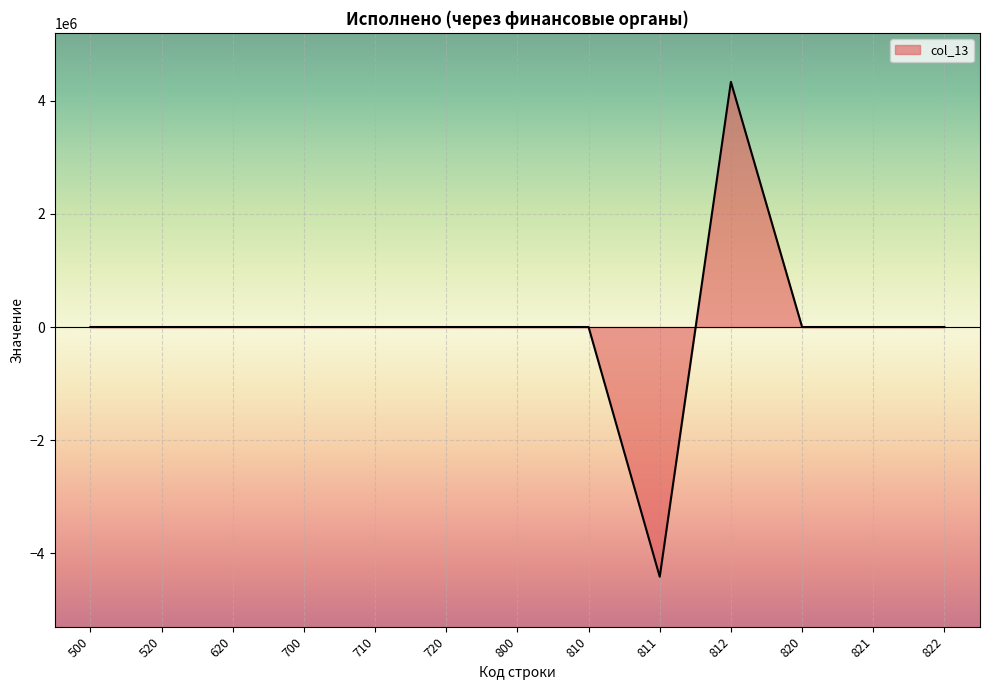

The value at 822 is 0.0. True or false?

True